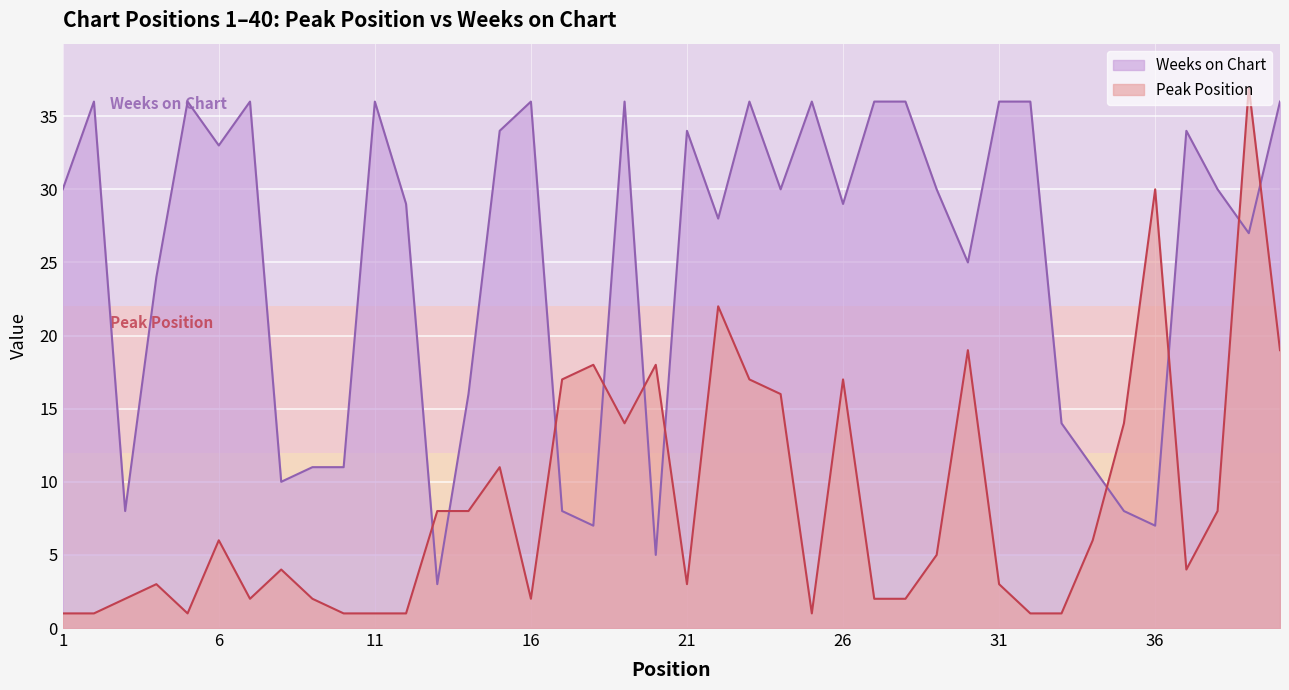

Count the number of categories in the chart.

40